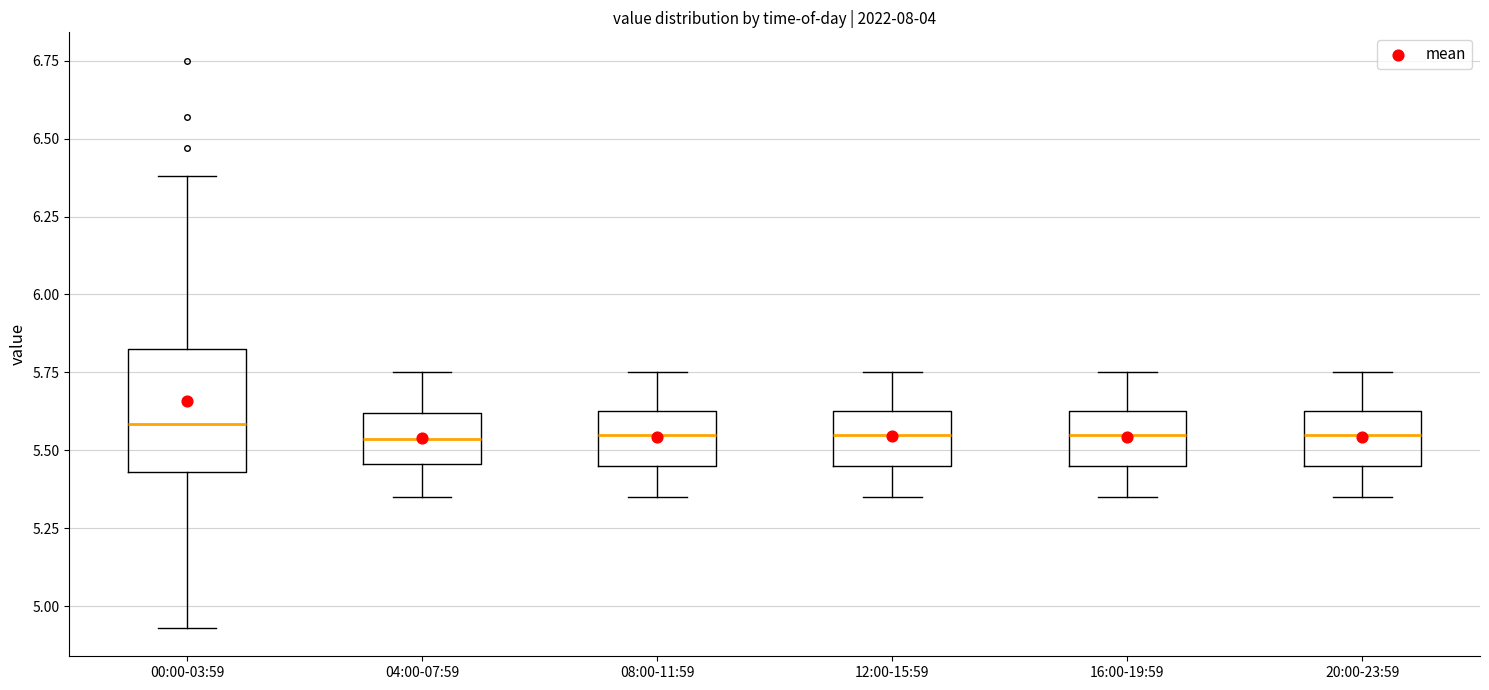

Where does the upper whisker of the box for 16:00-19:59 end on the y-axis? The values are not printed on the chart, so give them approximately, as read against the axis.

5.75